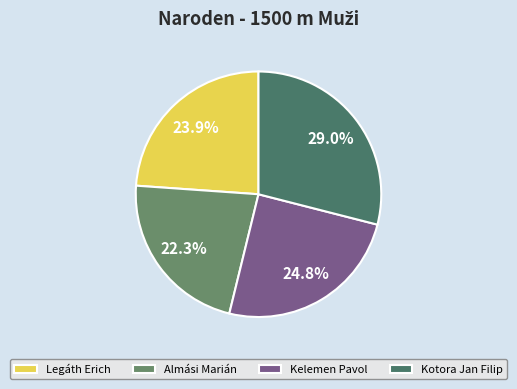

To the nearest percent, what is the difference between the Legáth Erich and Kotora Jan Filip slice percentages?

5%